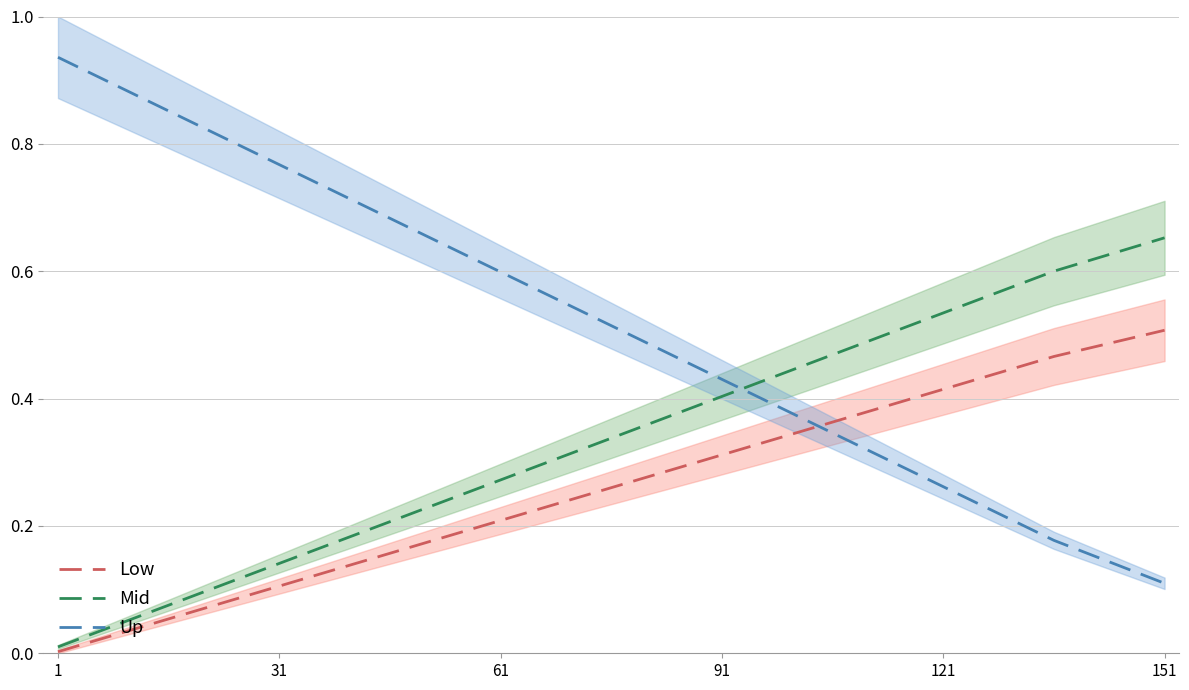

How many intersections are there between Up and Mid?

1